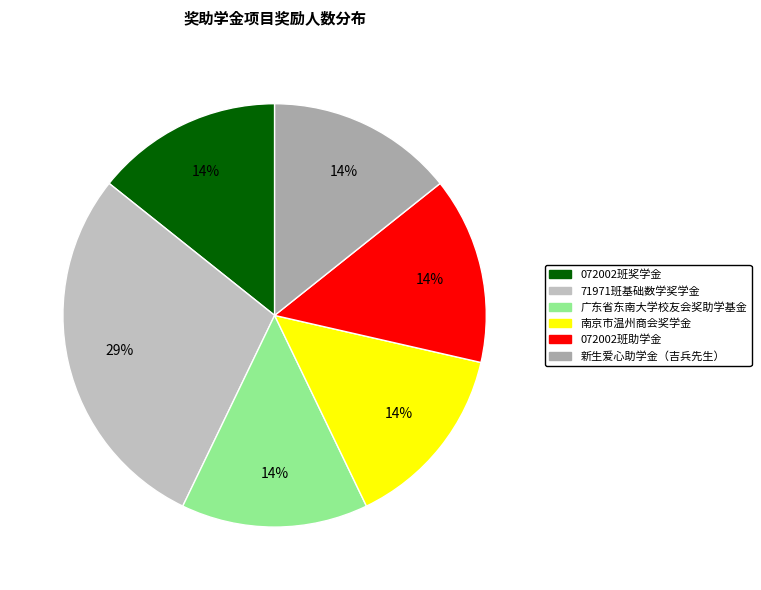

Does any single category account for the majority?

No